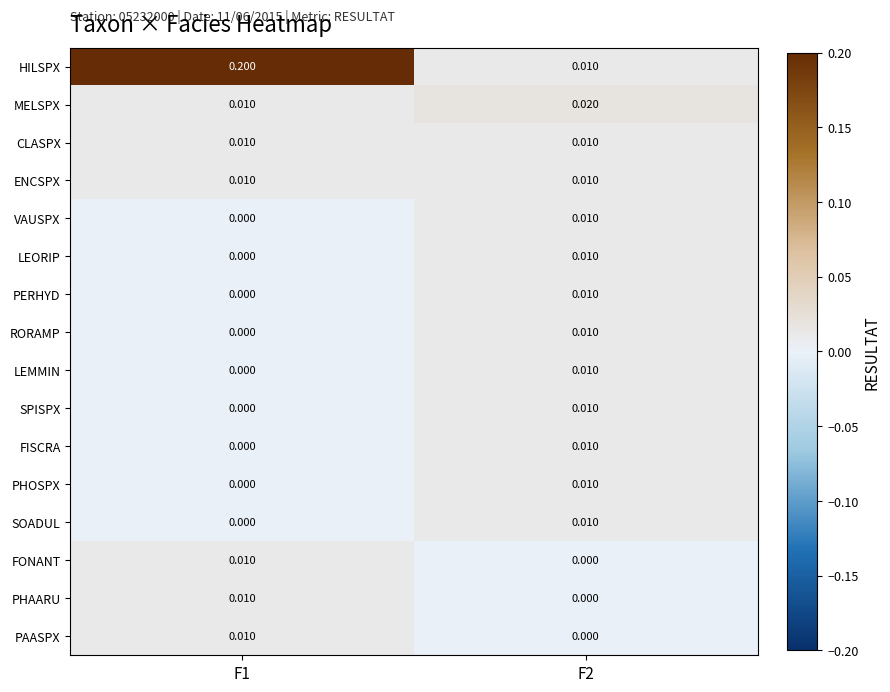

At how many categories does at least one series exceed 0?

2